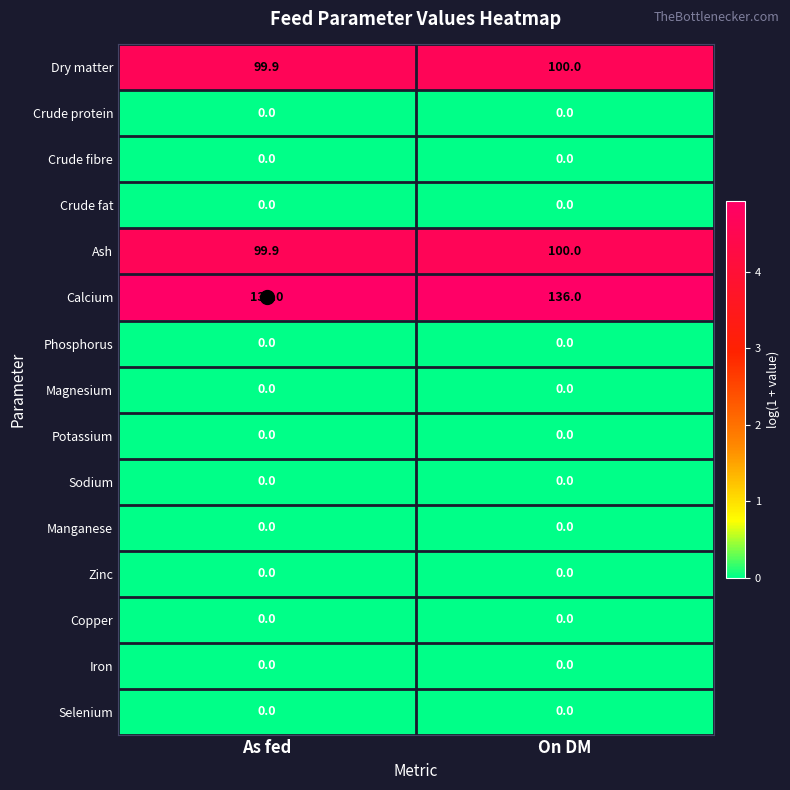

What is the sum of the Calcium values at On DM and As fed?

272.0